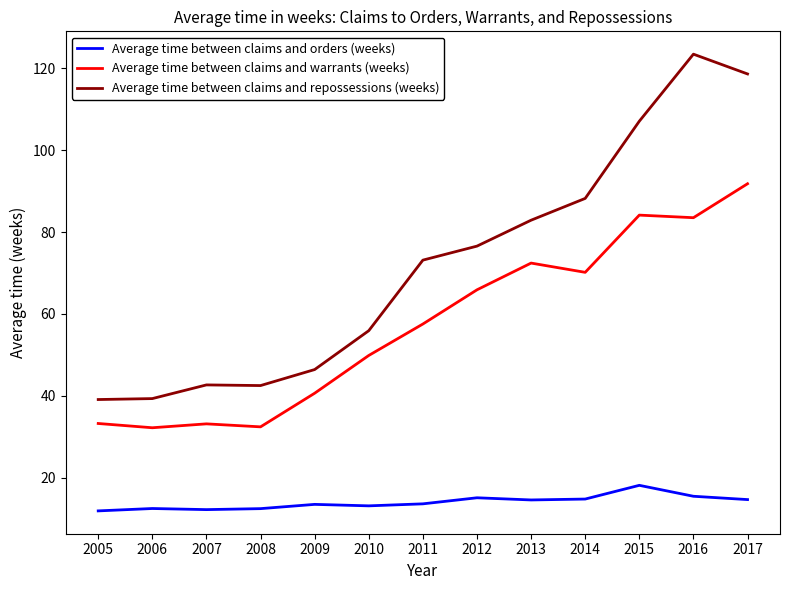

At 2009, list the series in order from smallest to largest.

Average time between claims and orders (weeks), Average time between claims and warrants (weeks), Average time between claims and repossessions (weeks)